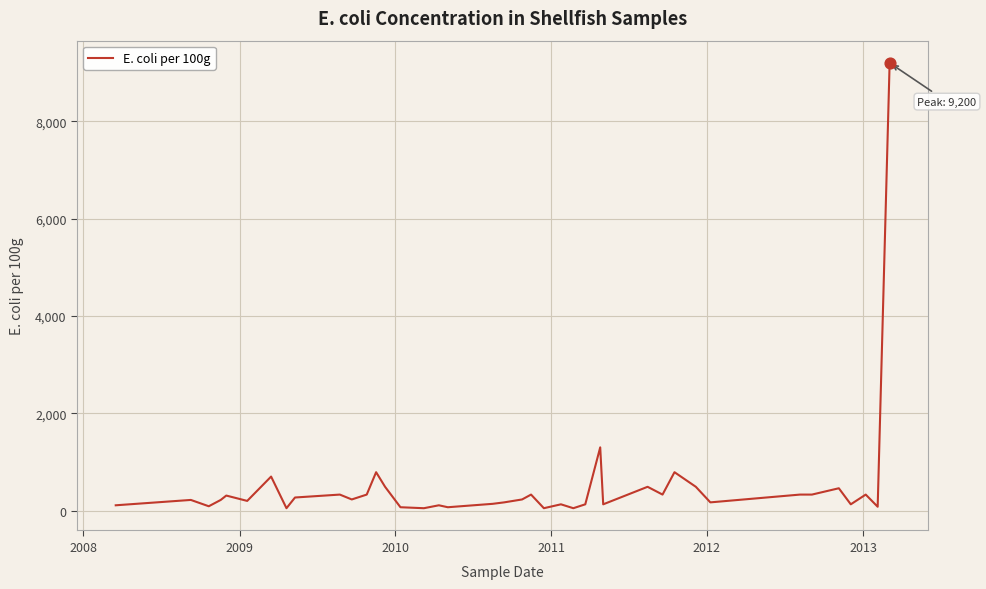

What is the maximum value shown in the chart?

9200